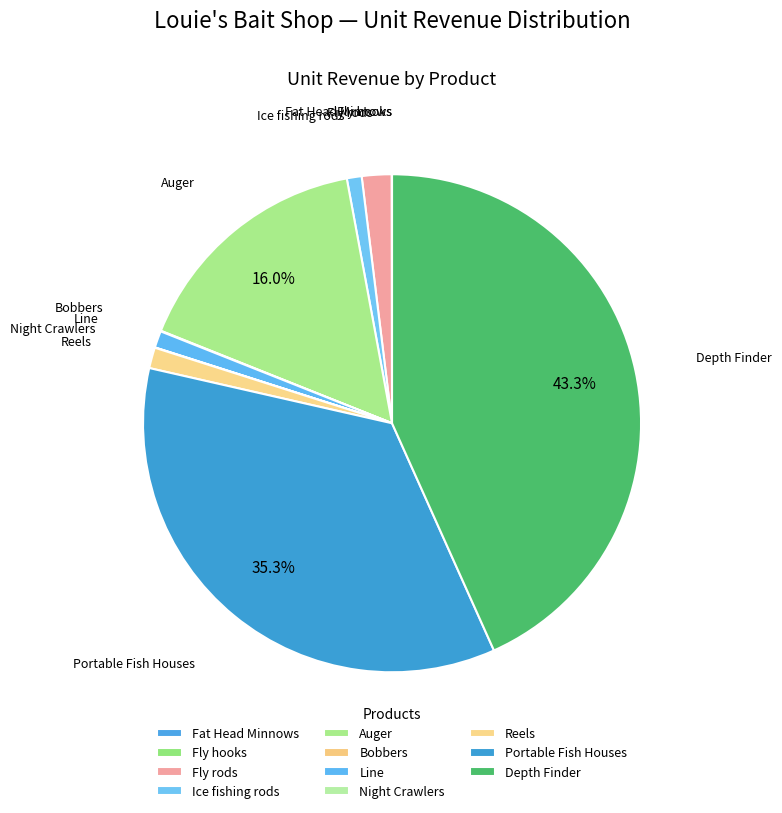

Is Line the majority of the pie?

No